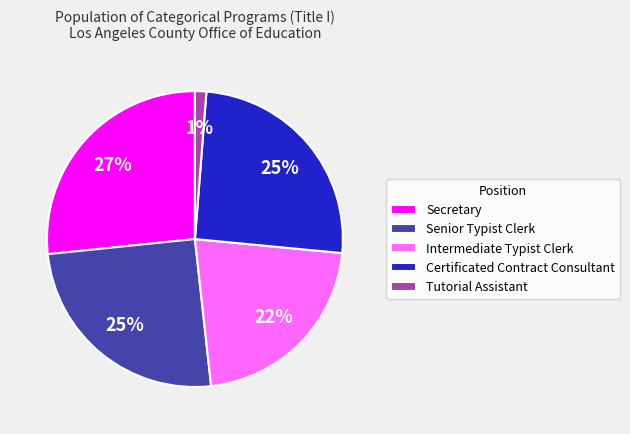

To the nearest percent, what percentage of the pie is Intermediate Typist Clerk?

22%